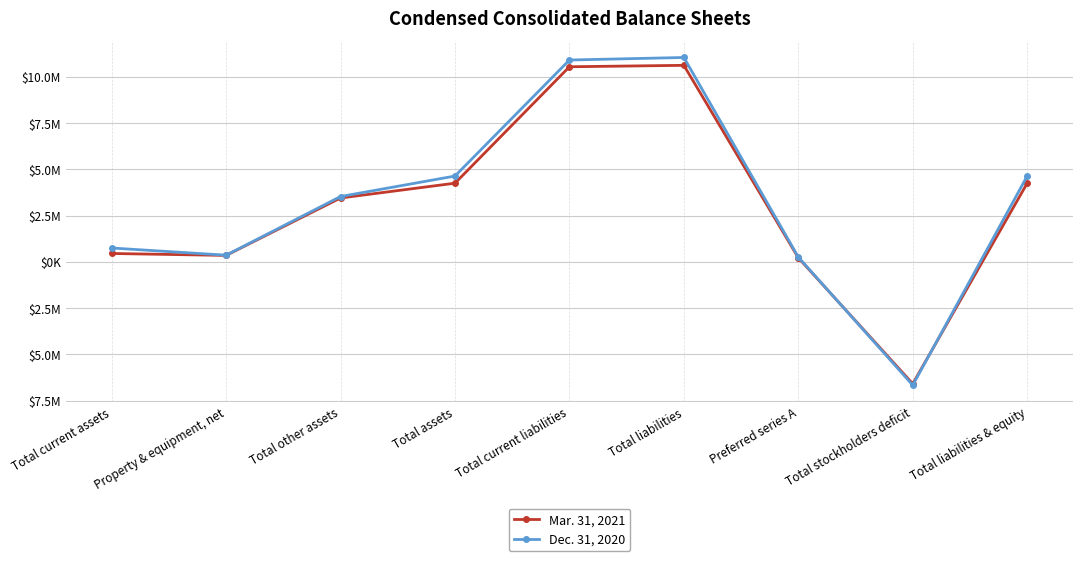

What is the difference between the second highest and second lowest values in the Mar. 31, 2021 series?

10318082